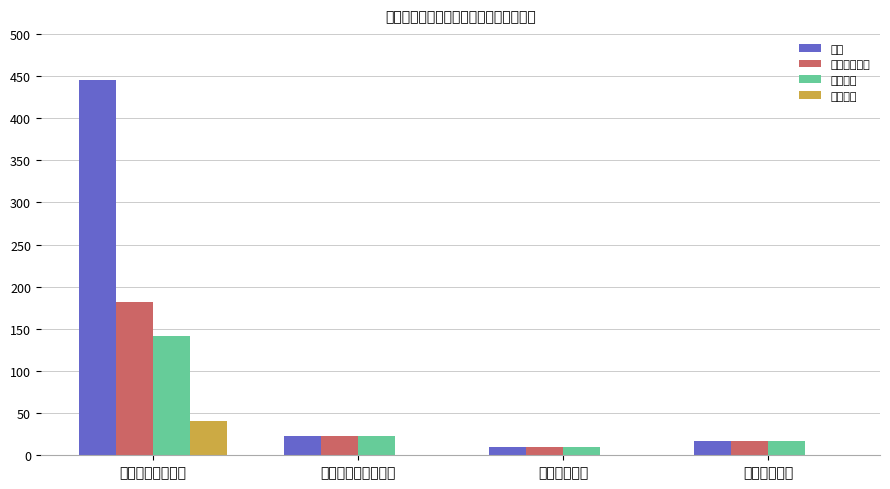

Read the 人员经费 value at 社会保障和就业支出.

23.5